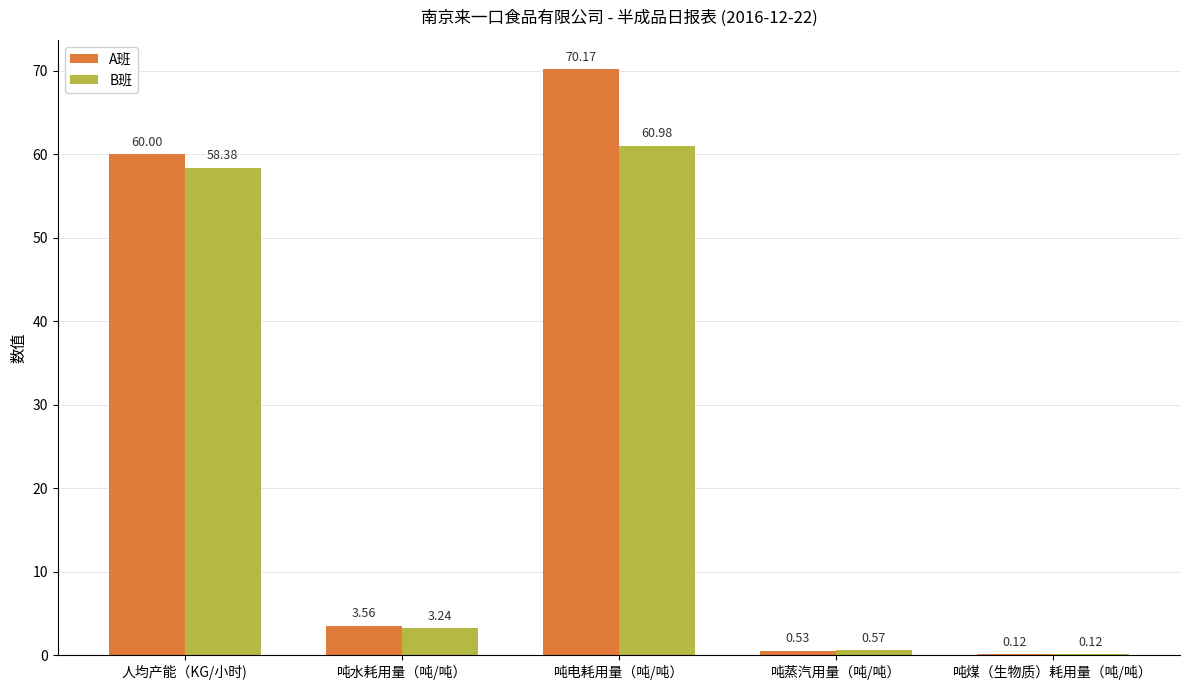

Is the value of B班 at 吨蒸汽用量（吨/吨） greater than the value of A班 at 吨煤（生物质）耗用量（吨/吨）?

Yes